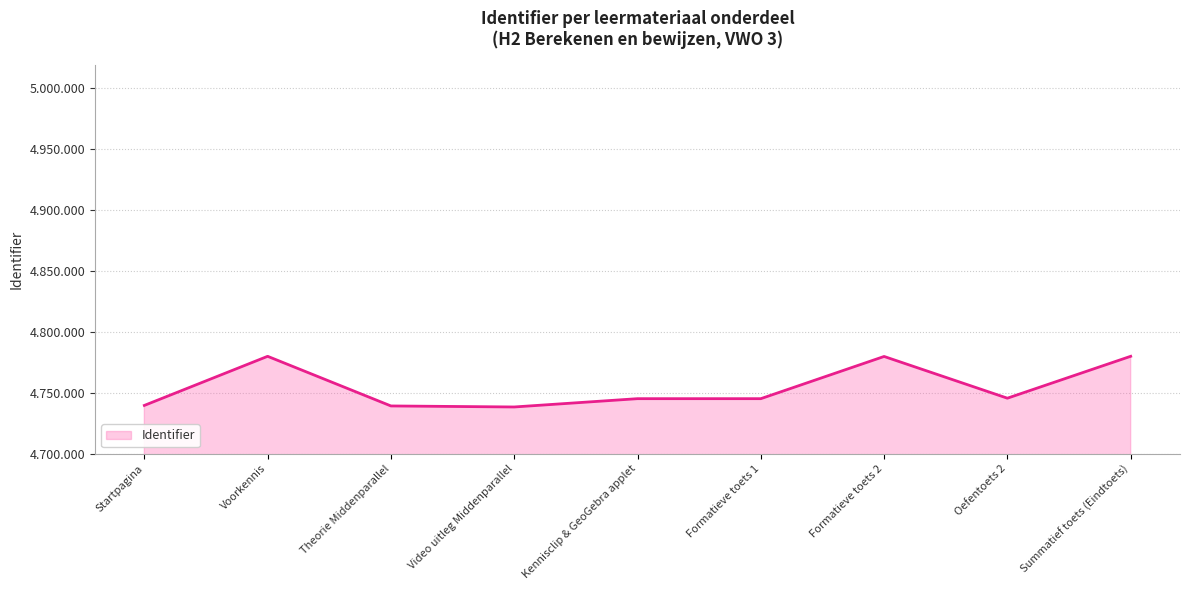

Reading left to right, transcribe all the data shown in this chart.

4739440	4779709	4739005	4738166	4744971	4744970	4779584	4745362	4779718